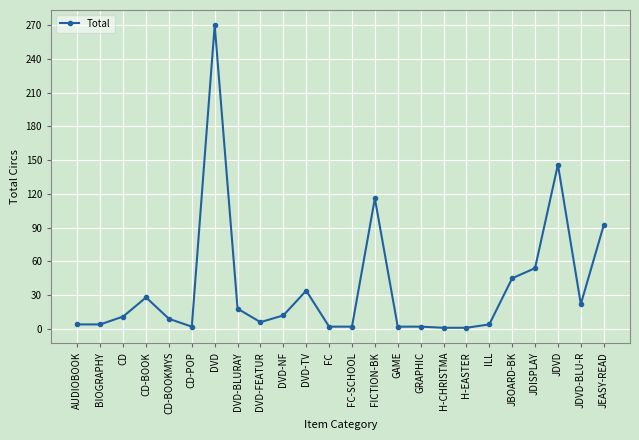

Between DVD-TV and JBOARD-BK, which is larger?

JBOARD-BK